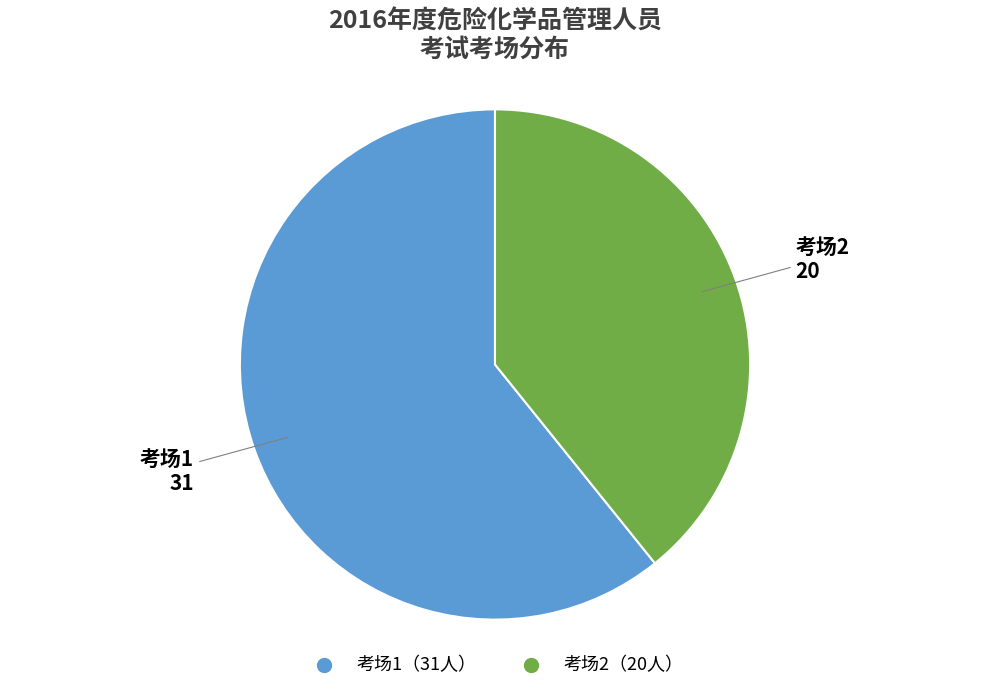

Does any single category account for the majority?

Yes